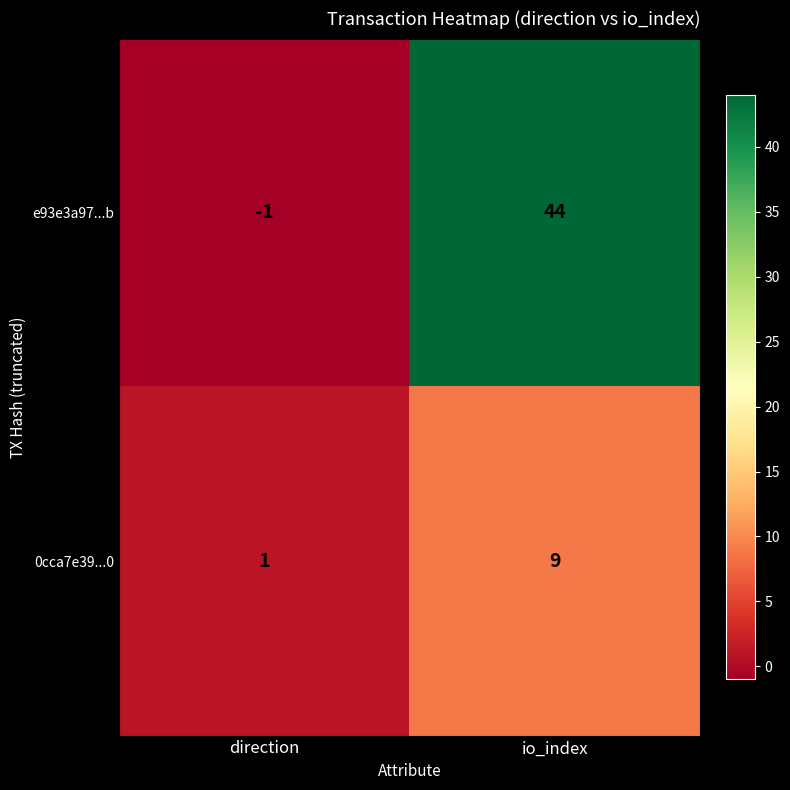

At which label is 0cca7e39...0 closest to 5?

direction